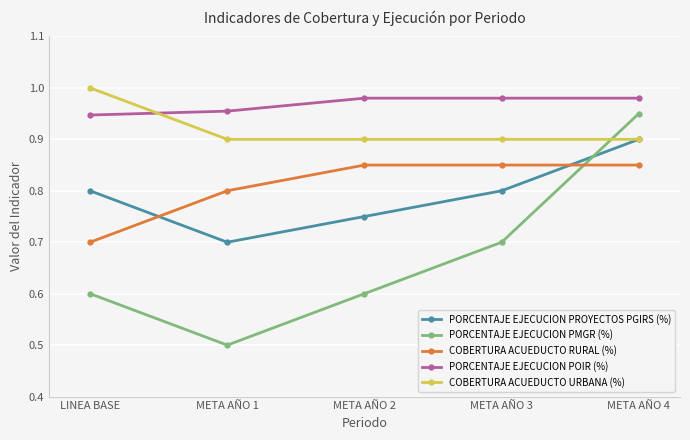

What position from the left is META AÑO 1?

2